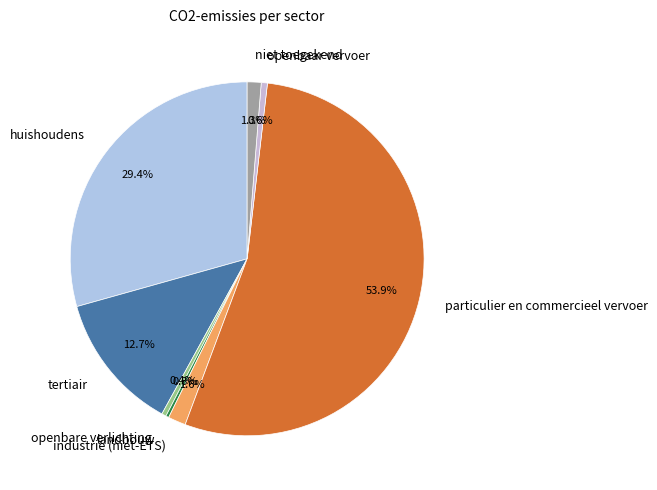

Which has a higher value, niet toegekend or particulier en commercieel vervoer?

particulier en commercieel vervoer